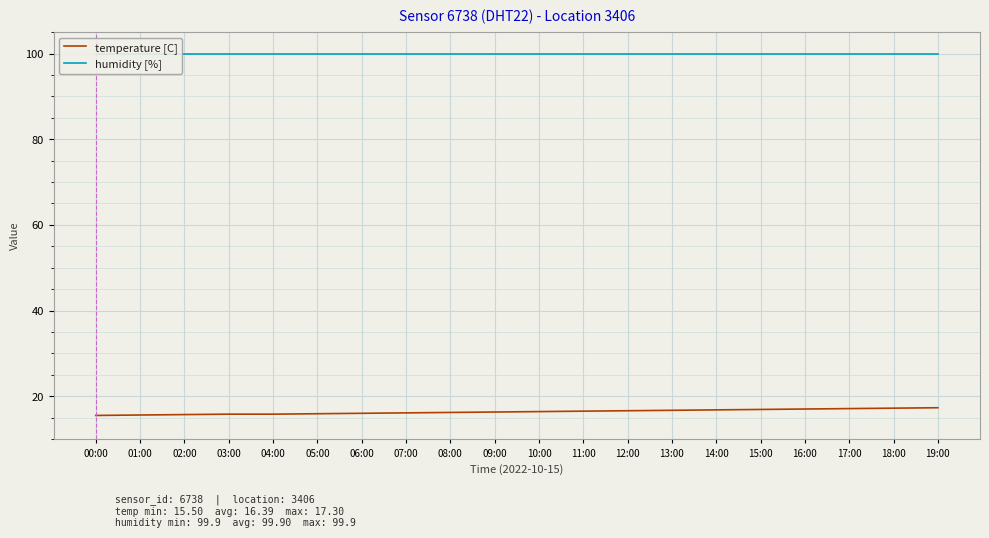

Rank the series by their maximum value, from lowest to highest.

temperature [C], humidity [%]